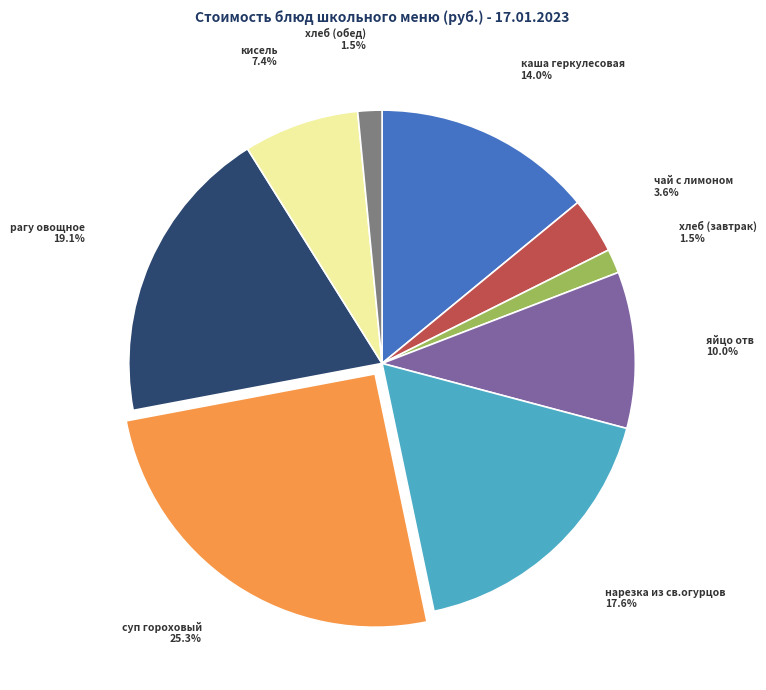

Between рагу овощное and яйцо отв, which is larger?

рагу овощное